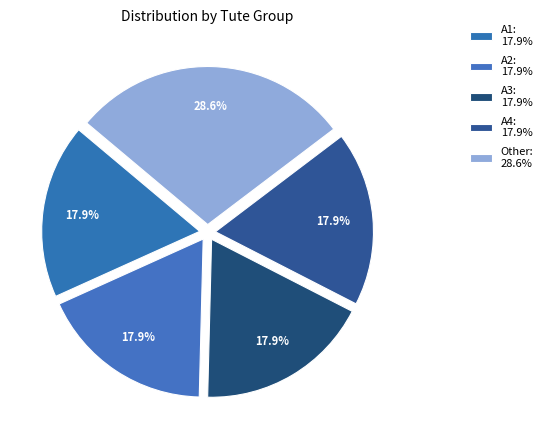

To the nearest percent, what portion does A4 represent?

18%